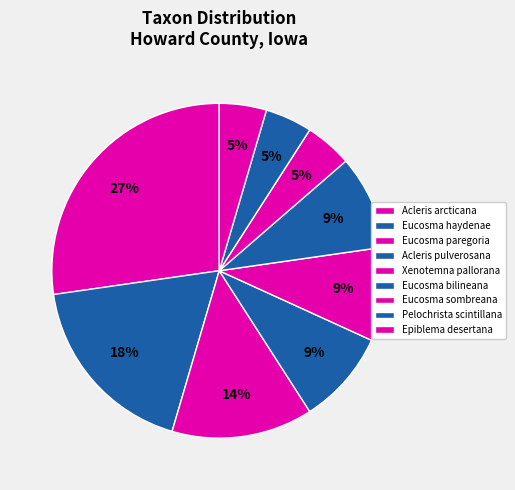

Which category has the smallest portion of the pie?

Eucosma sombreana